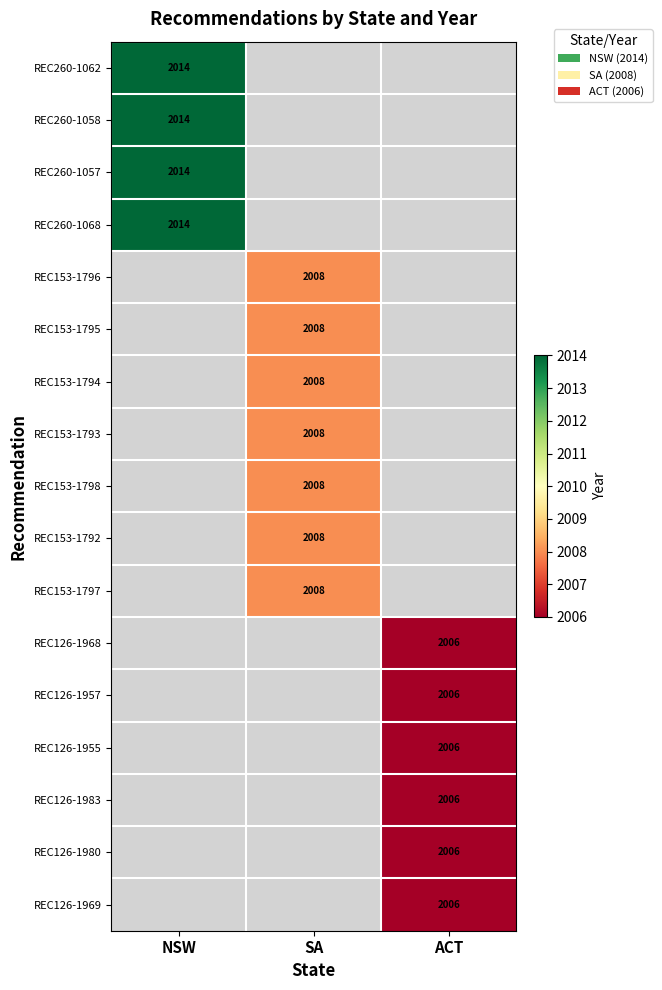

What is the greatest value displayed?

2014.0